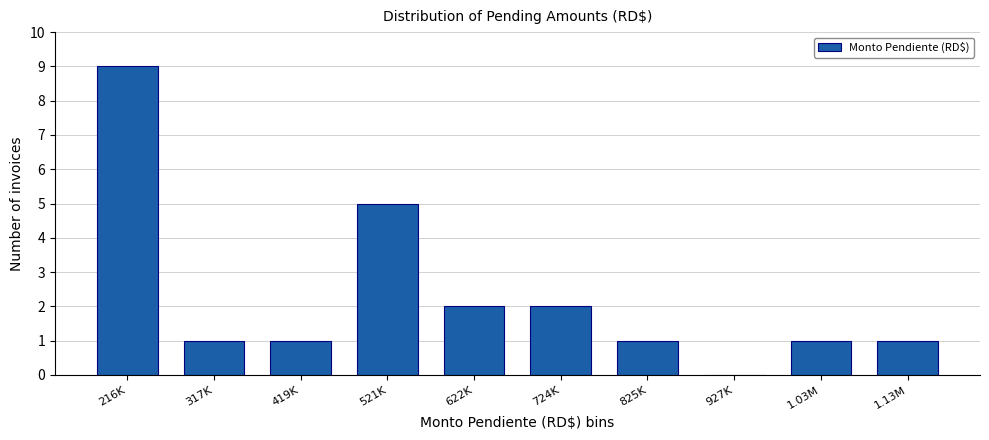

Reading left to right, list all the values displayed in this chart.

216K=9	317K=1	419K=1	521K=5	622K=2	724K=2	825K=1	927K=0	1.03M=1	1.13M=1